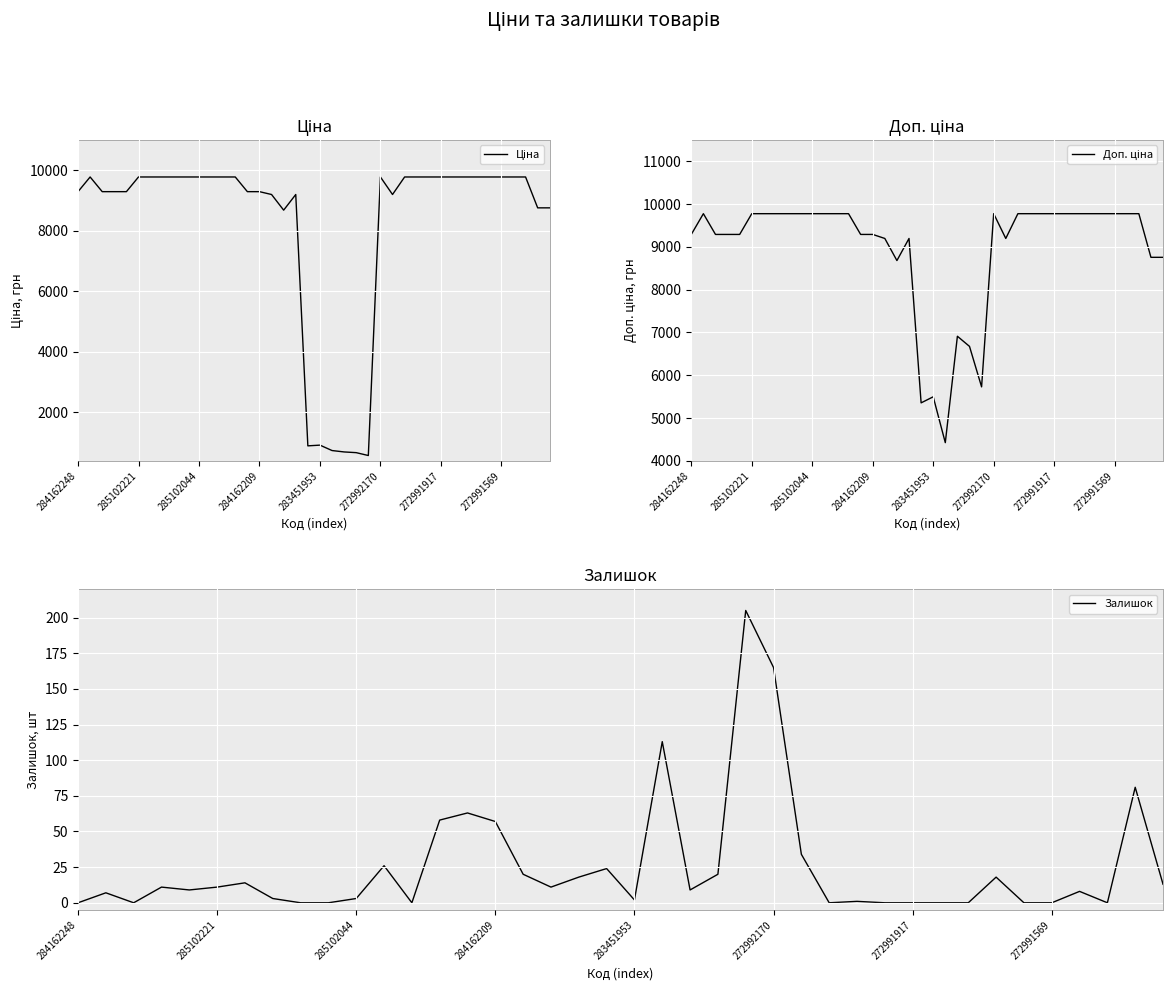

Reading left to right, extract all data points from this chart.

Ціна: 9290.5	9775.5	9290.5	9290.5	9290.5	9775.5	9775.5	9775.5	9775.5	9775.5	9775.5	9775.5	9775.5	9775.5	9290.5	9290.5	9196.3	8679.5	9196.3	892.2	915.8	737.2	691.0	667.4	572.7	9775.5	9196.3	9775.5	9775.5	9775.5	9775.5	9775.5	9775.5	9775.5	9775.5	9775.5	9775.5	9775.5	8755.5	8755.5
Доп. ціна: 9290.5	9775.5	9290.5	9290.5	9290.5	9775.5	9775.5	9775.5	9775.5	9775.5	9775.5	9775.5	9775.5	9775.5	9290.5	9290.5	9196.3	8679.5	9196.3	5353.1	5495.0	4423.0	6910.3	6673.6	5727.0	9775.5	9196.3	9775.5	9775.5	9775.5	9775.5	9775.5	9775.5	9775.5	9775.5	9775.5	9775.5	9775.5	8755.5	8755.5
Залишок: 0.0	7.0	0.0	11.0	9.0	11.0	14.0	3.0	0.0	0.0	3.0	26.0	0.0	58.0	63.0	57.0	20.0	11.0	18.0	24.0	2.0	113.0	9.0	20.0	205.0	165.0	34.0	0.0	1.0	0.0	0.0	0.0	0.0	18.0	0.0	0.0	8.0	0.0	81.0	13.0